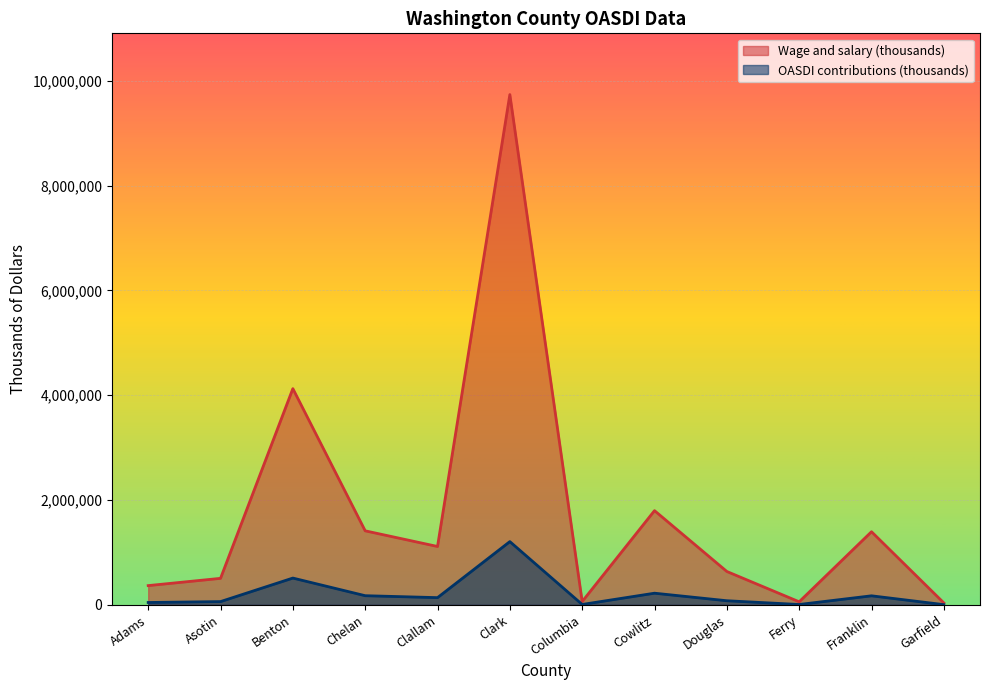

What is the difference between the OASDI contributions (thousands) values at Franklin and Benton?

338497